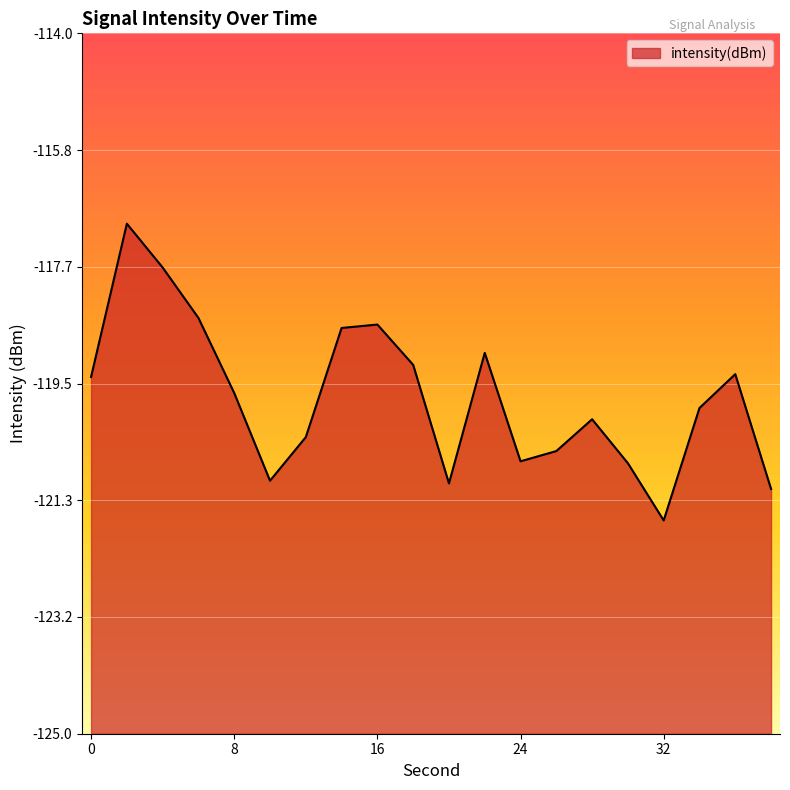

Reading left to right, extract all data points from this chart.

-119.4	-117.0	-117.7	-118.5	-119.6	-121.0	-120.3	-118.6	-118.6	-119.2	-121.1	-119.0	-120.7	-120.6	-120.1	-120.8	-121.6	-119.9	-119.4	-121.2